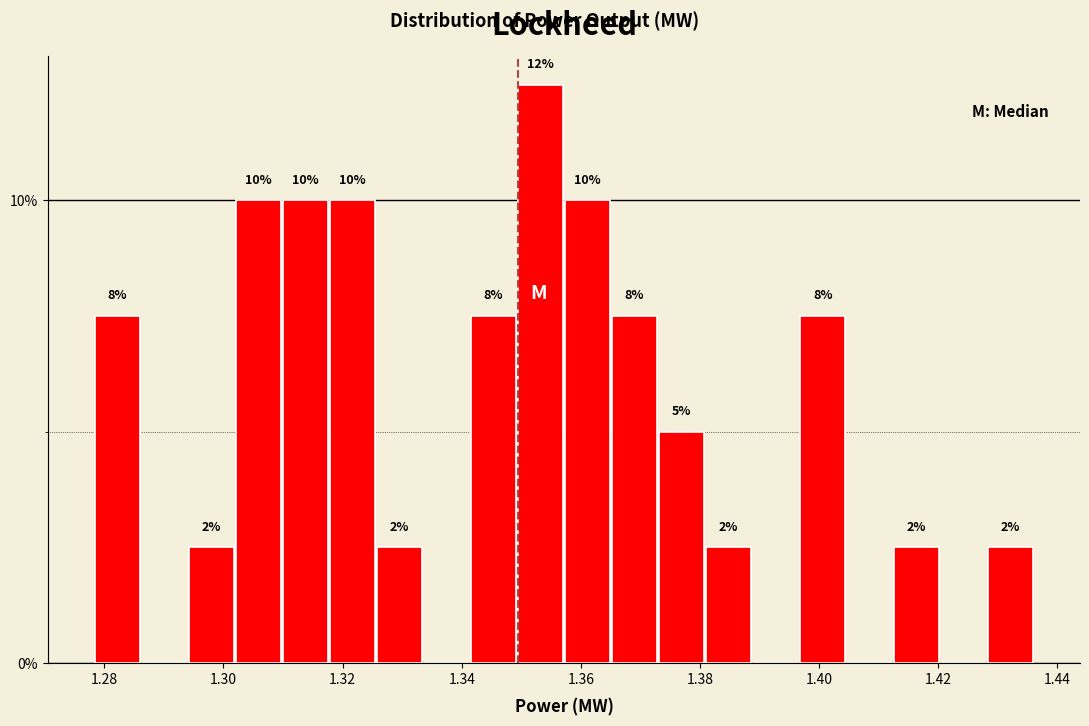

Around what value on the x-axis is the tallest bar? Give the approximate position of its centre, as read against the axis.

1.354